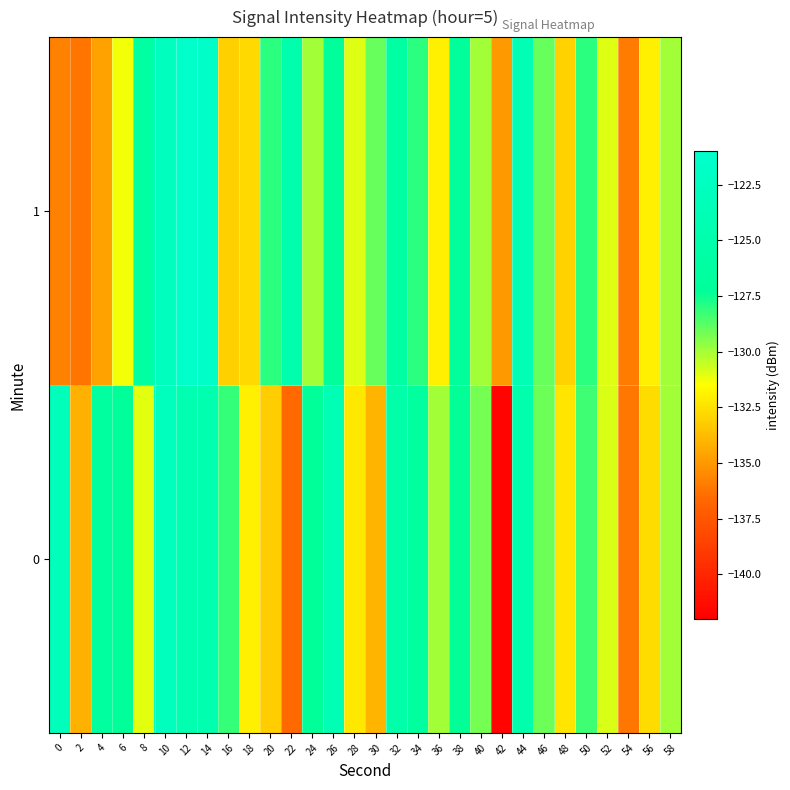

Reading right to left, list all the values displayed in this chart.

0: 58=-129.9	56=-132.7	54=-136.1	52=-130.9	50=-128.3	48=-132.4	46=-129.1	44=-124.9	42=-141.7	40=-129.3	38=-127.4	36=-130.0	34=-126.6	32=-125.4	30=-134.0	28=-132.3	26=-123.9	24=-127.2	22=-136.6	20=-133.2	18=-132.1	16=-128.1	14=-124.7	12=-124.5	10=-122.8	8=-131.0	6=-127.2	4=-126.6	2=-134.2	0=-123.2
1: 58=-130.0	56=-132.0	54=-136.0	52=-131.0	50=-128.0	48=-133.0	46=-129.0	44=-124.0	42=-135.0	40=-130.0	38=-127.0	36=-132.0	34=-128.0	32=-126.0	30=-129.0	28=-131.0	26=-127.0	24=-130.0	22=-125.0	20=-128.0	18=-132.8	16=-133.1	14=-121.5	12=-121.2	10=-122.8	8=-126.3	6=-131.3	4=-134.7	2=-136.2	0=-135.8